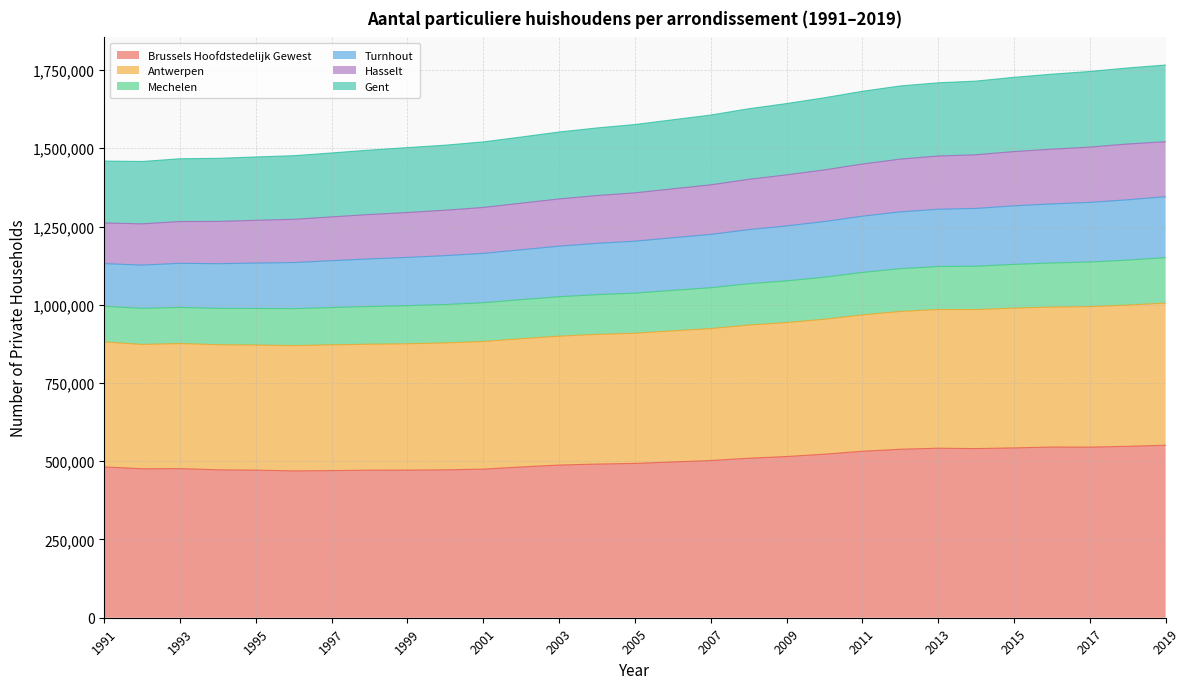

Which label corresponds to the largest value in the chart?

2019